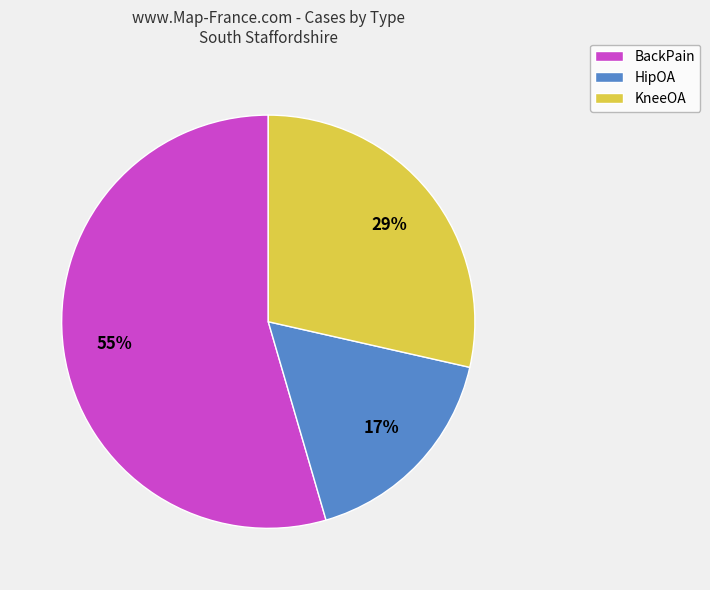

The KneeOA slice represents 40% of the pie. True or false?

False